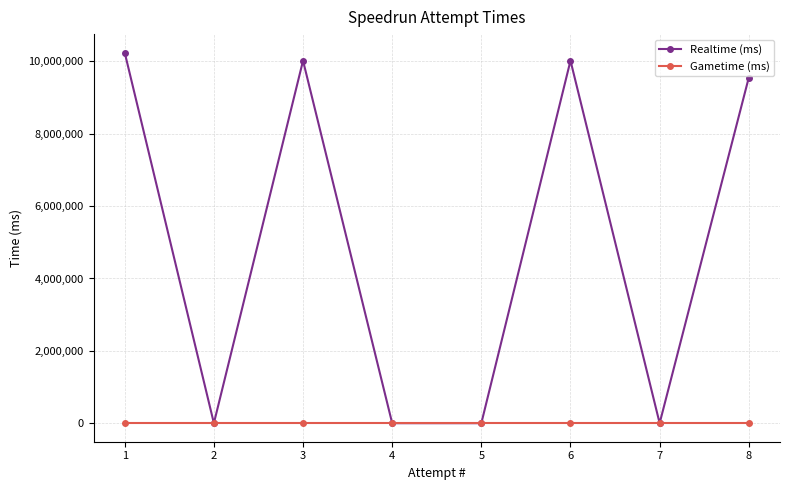

Which category has the lowest value in the Gametime (ms) series?

8